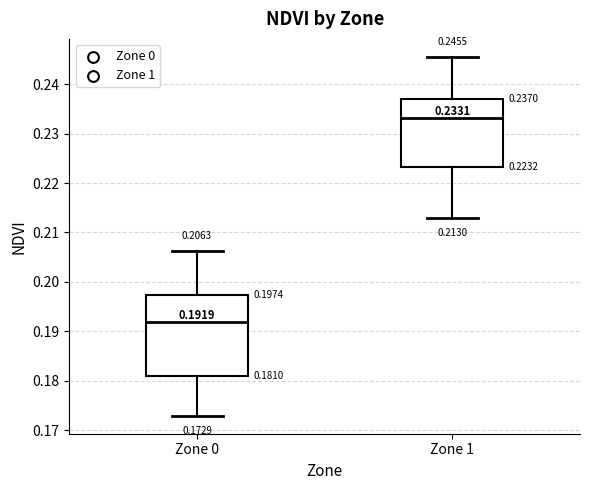

Comparing the boxes themselves (not the whiskers), which one is the tallest?

Zone 0